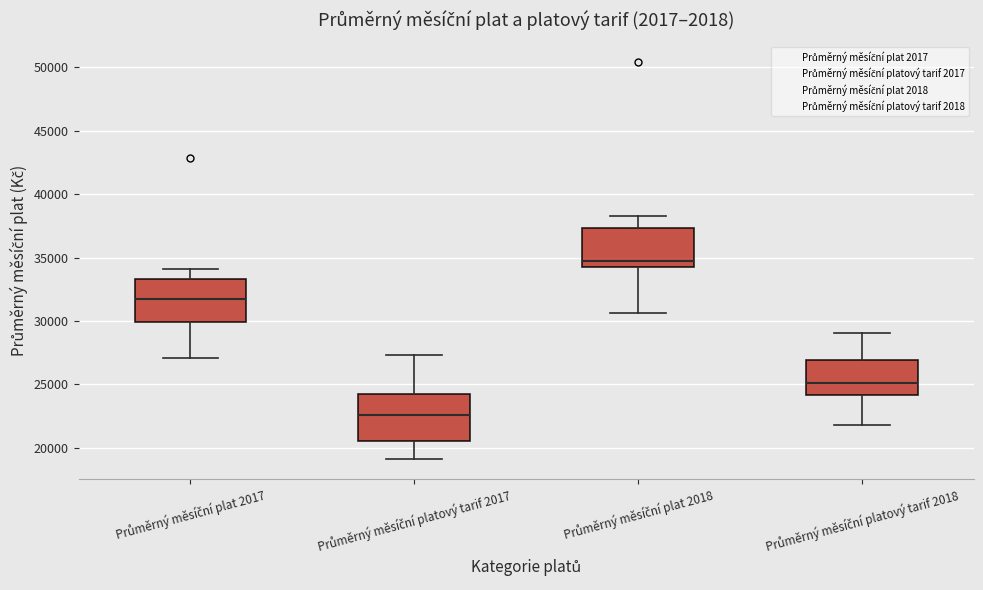

Which box has the lowest median line?

Průměrný měsíční platový tarif 2017